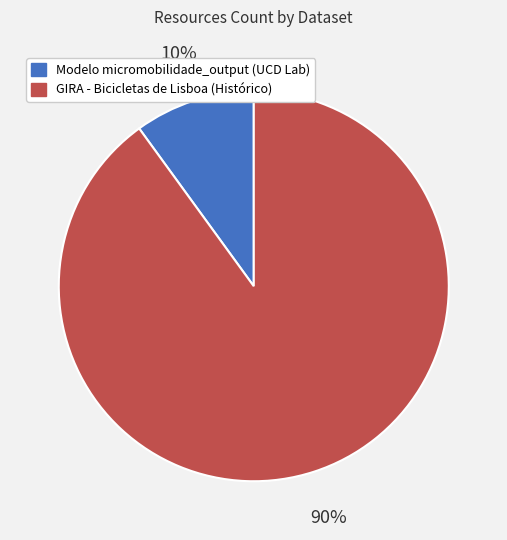

How many segments does this pie chart have?

2